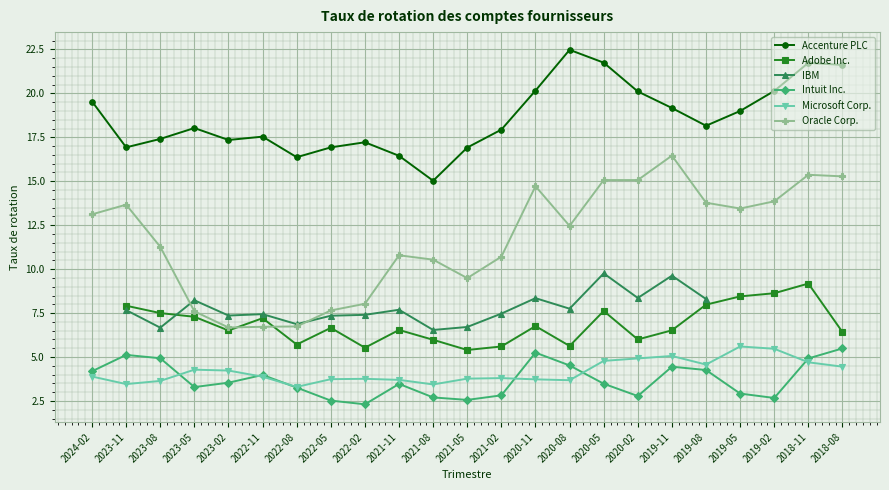

Which series changed the most between 2022-11 and 2021-11?

Oracle Corp.